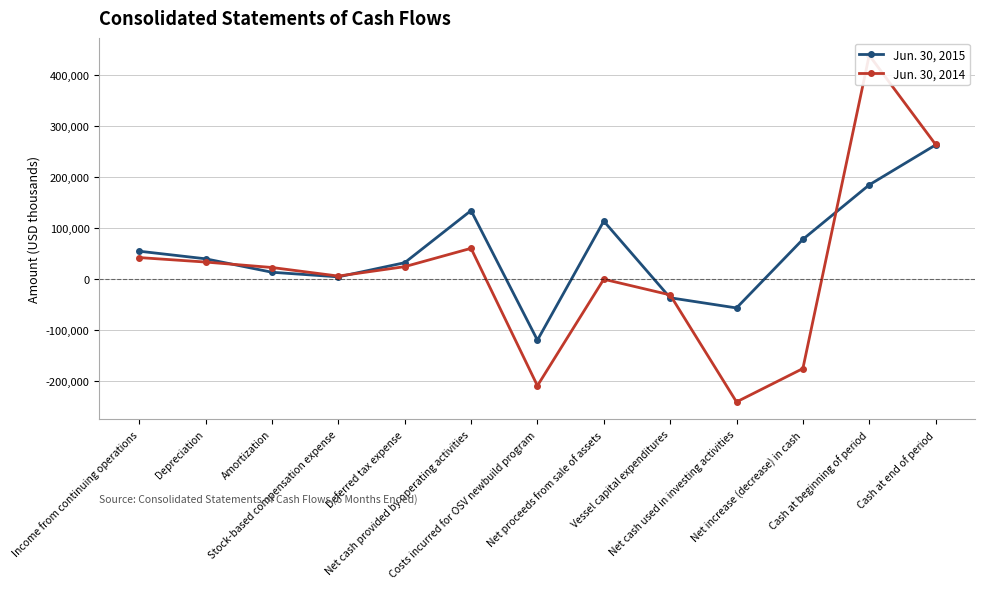

How many times do Jun. 30, 2015 and Jun. 30, 2014 cross each other?

5